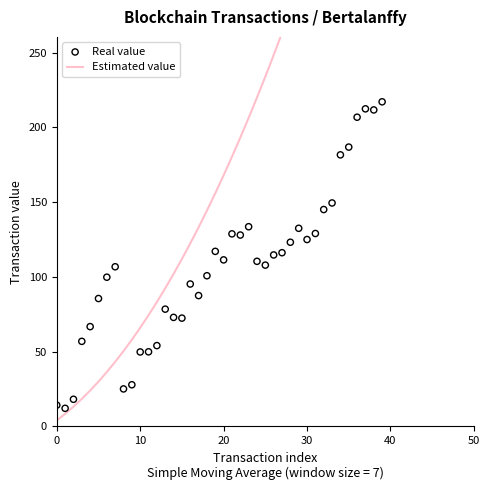

Which series contains the highest Y value?

Estimated value